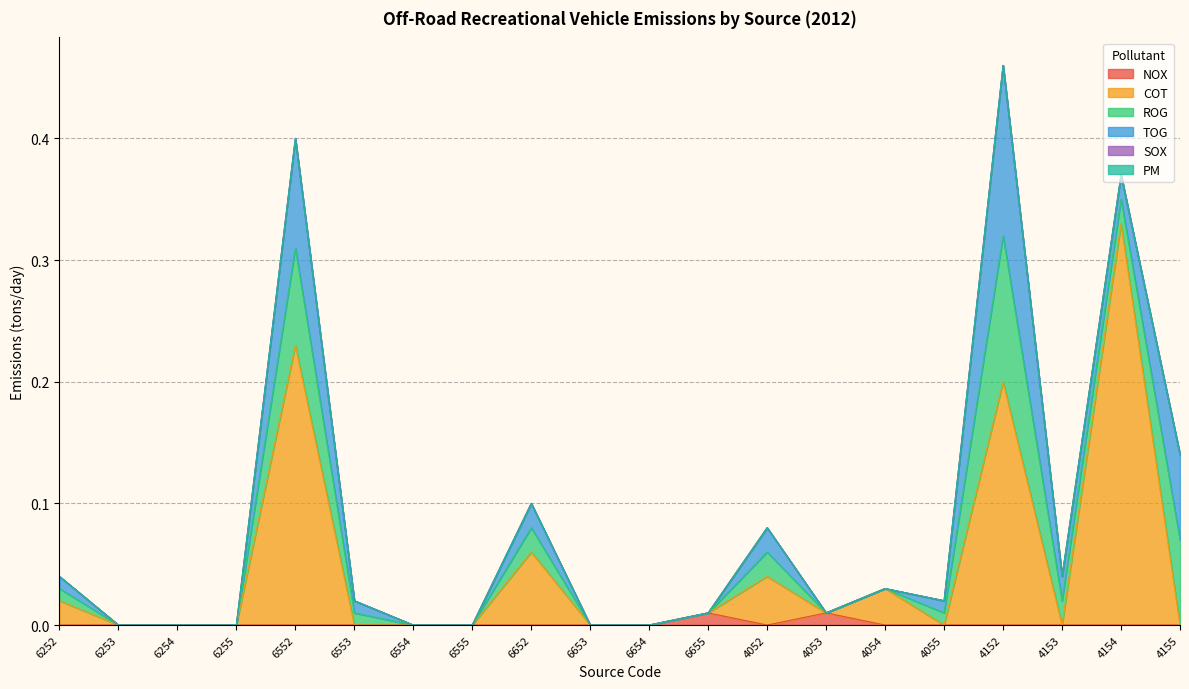

Between 6255 and 6553, which is larger?

6255